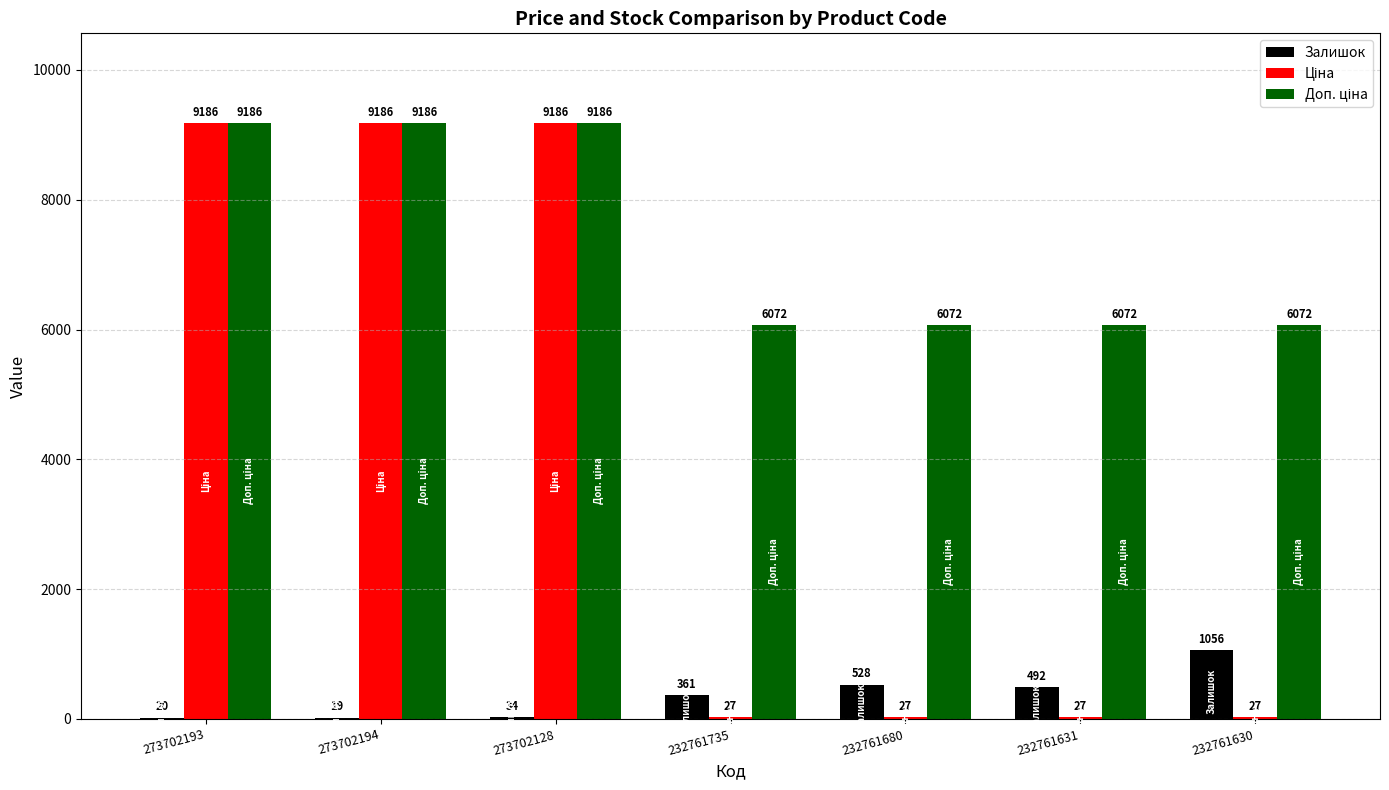

Which series changed the most between 273702194 and 273702128?

Залишок